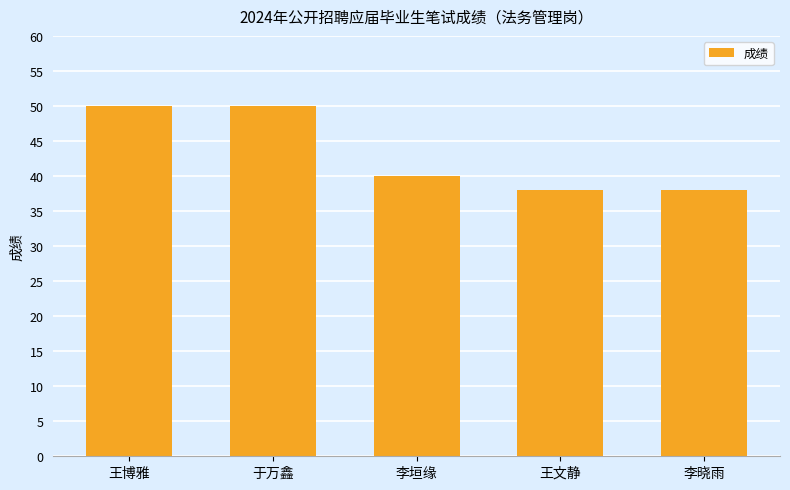

How many values are below 40?

2